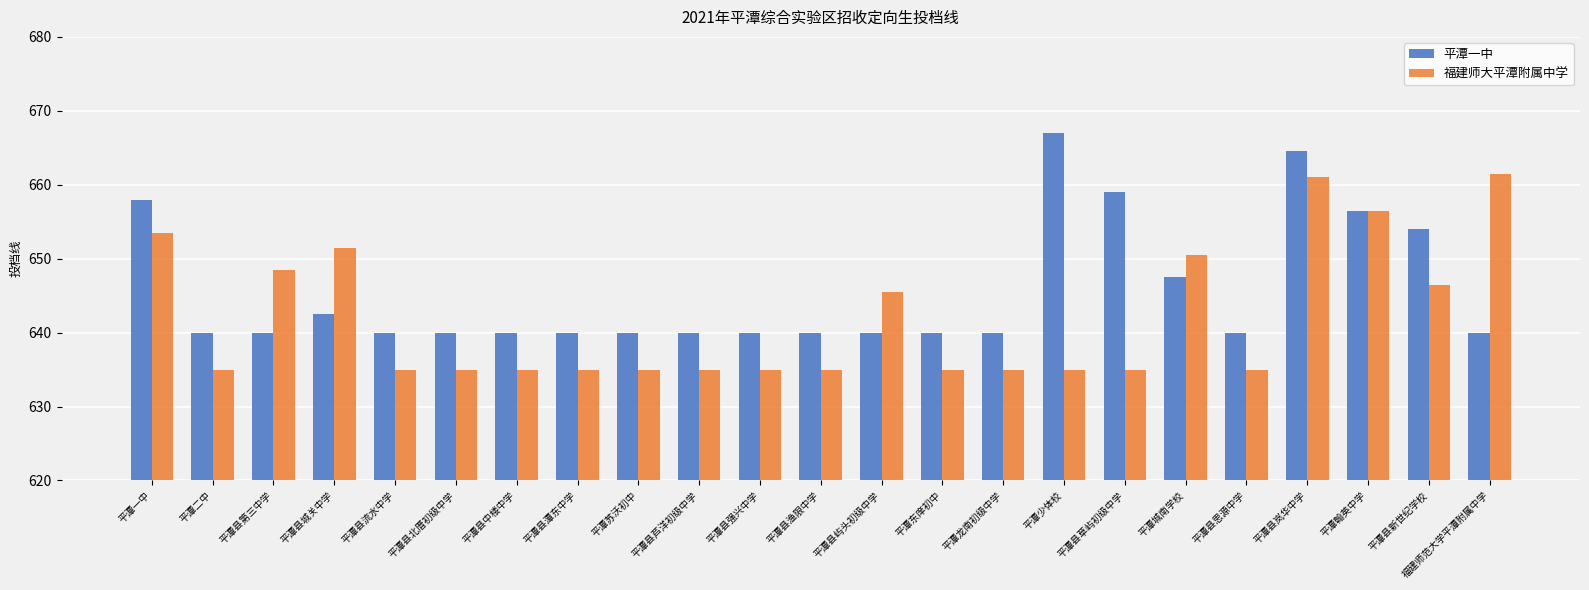

The 平潭一中 series shows 186.3 at 平潭翰英中学. True or false?

False